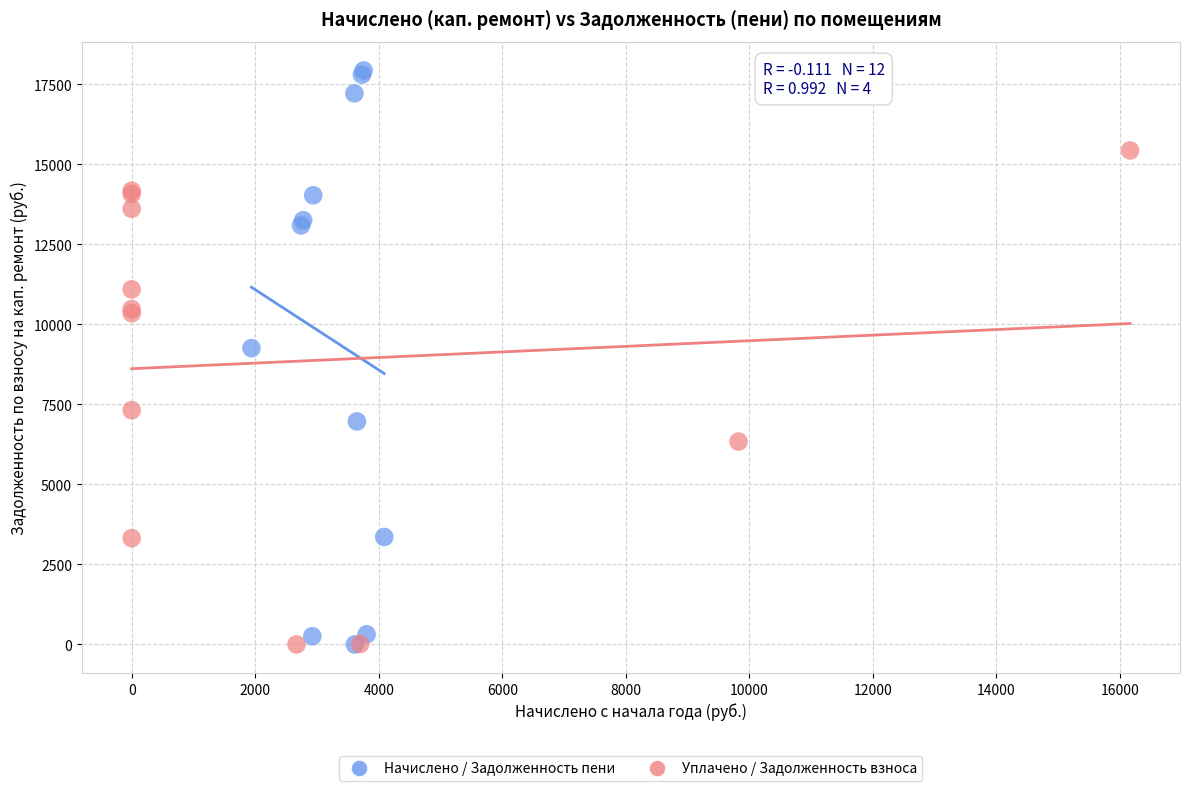

Which series has the largest Y range (max minus min)?

Начислено / Задолженность пени